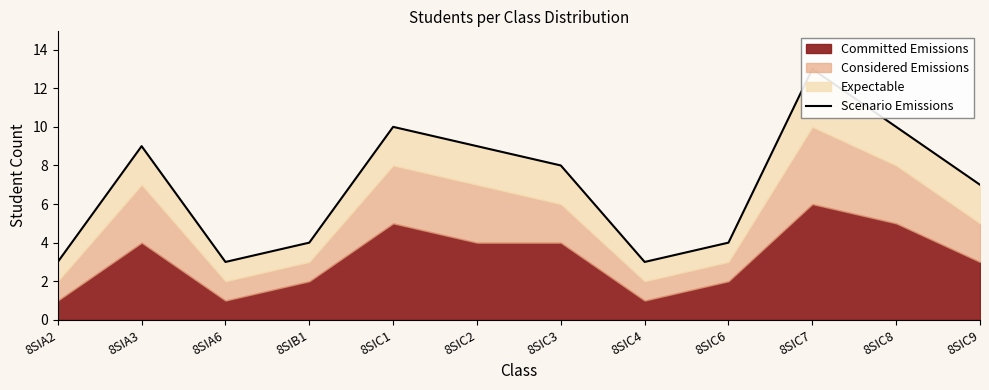

Reading left to right, extract all data points from this chart.

8SIA2=3	8SIA3=9	8SIA6=3	8SIB1=4	8SIC1=10	8SIC2=9	8SIC3=8	8SIC4=3	8SIC6=4	8SIC7=13	8SIC8=10	8SIC9=7